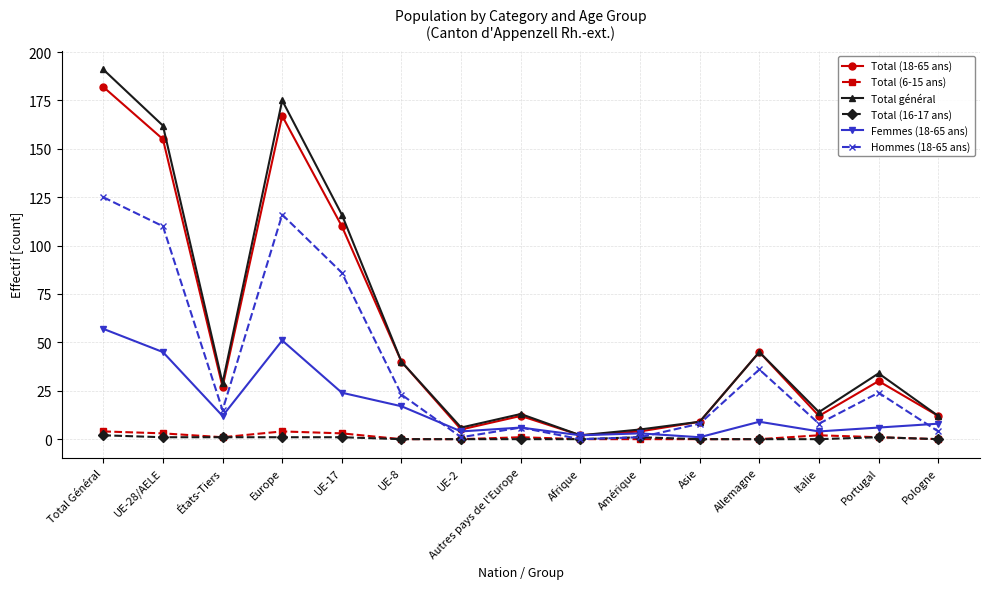

Rank the series at UE-17 from highest to lowest value.

Total général, Total (18-65 ans), Hommes (18-65 ans), Femmes (18-65 ans), Total (6-15 ans), Total (16-17 ans)